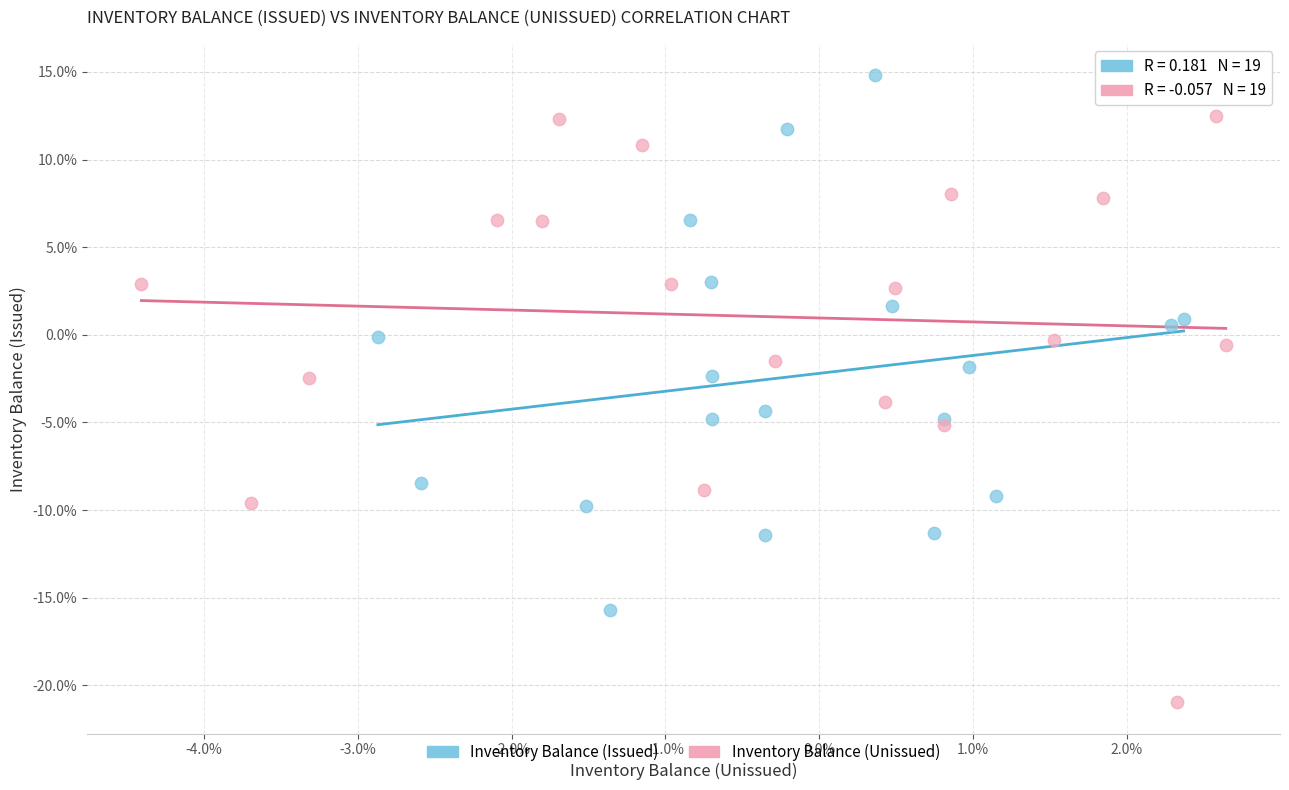

Which series has the widest spread of Y values?

Inventory Balance (Unissued)